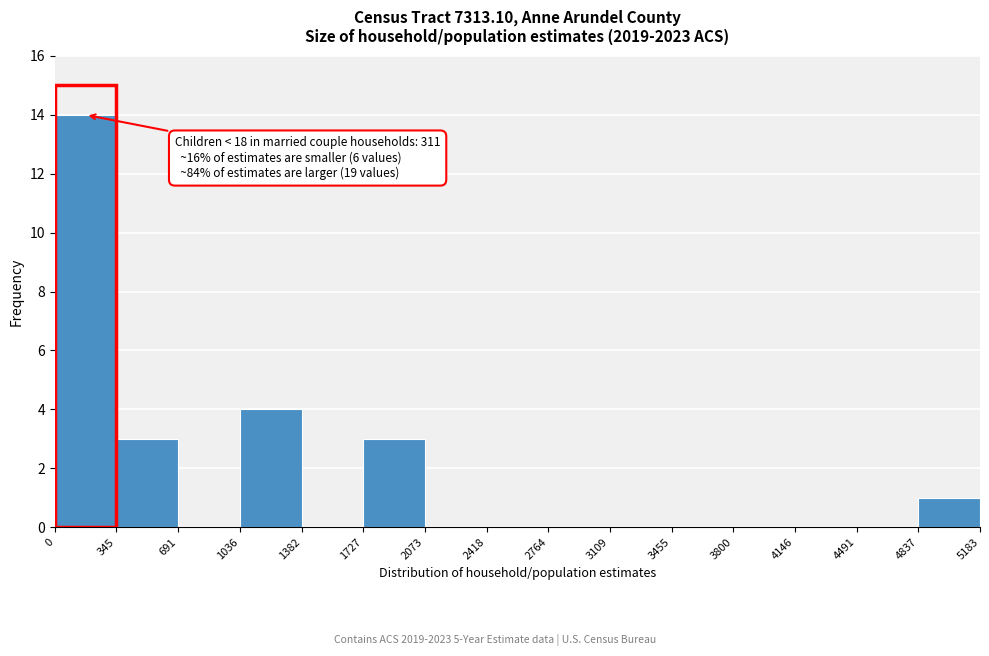

Which range on the x-axis has the tallest bar?

0 to 345